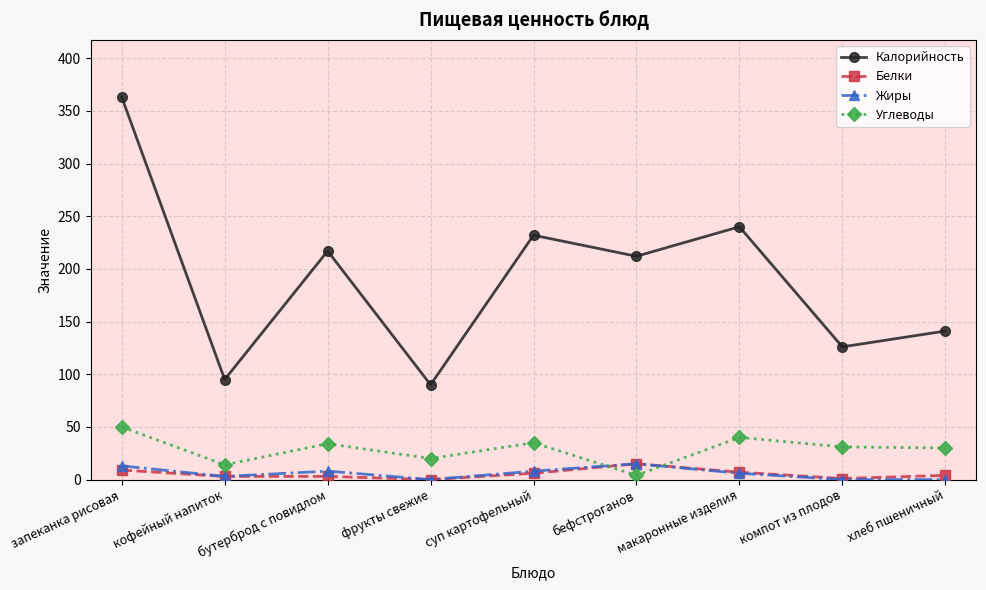

What is the greatest value displayed?

363